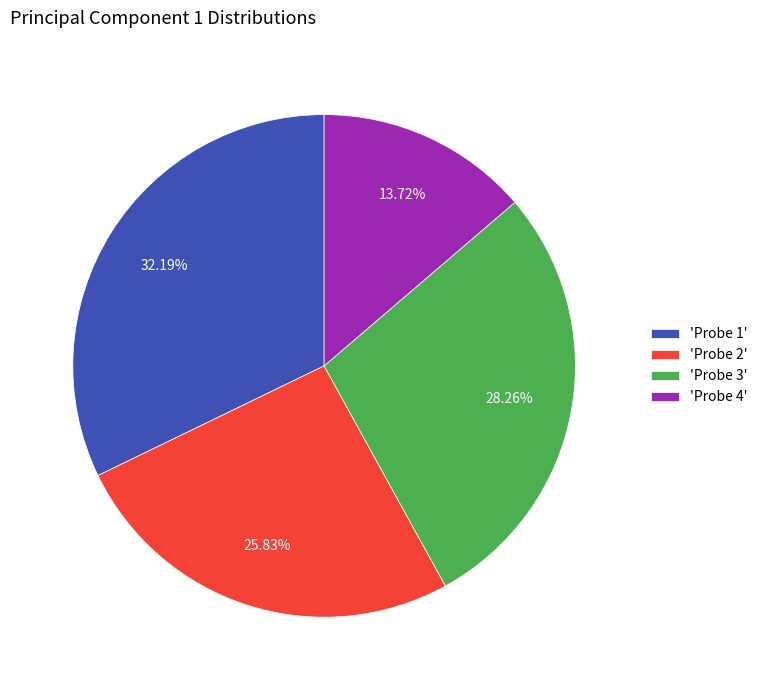

To the nearest percent, what is the average slice percentage?

25%